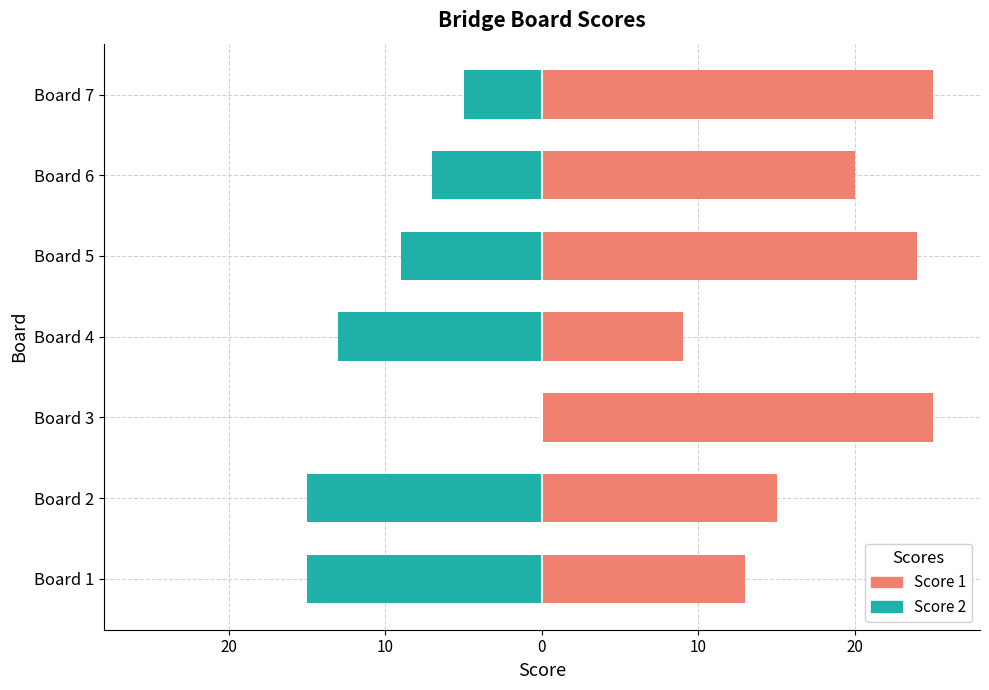

List the series in order of their peak value, highest first.

Score 1, Score 2